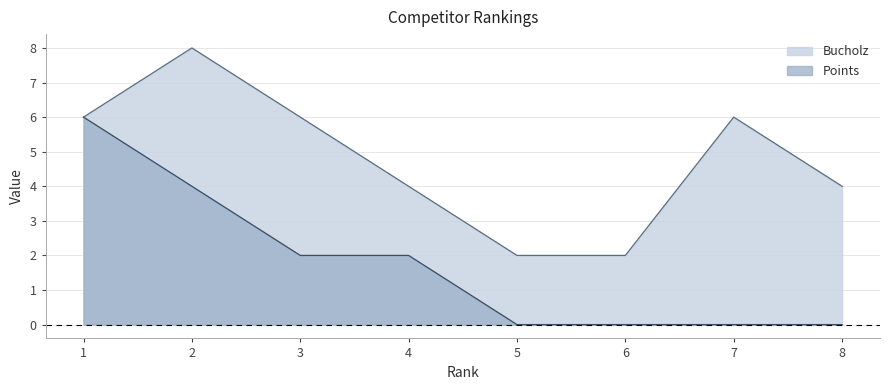

Reading left to right, extract all data points from this chart.

Points: 6	4	2	2	0	0	0	0
Bucholz: 6	8	6	4	2	2	6	4